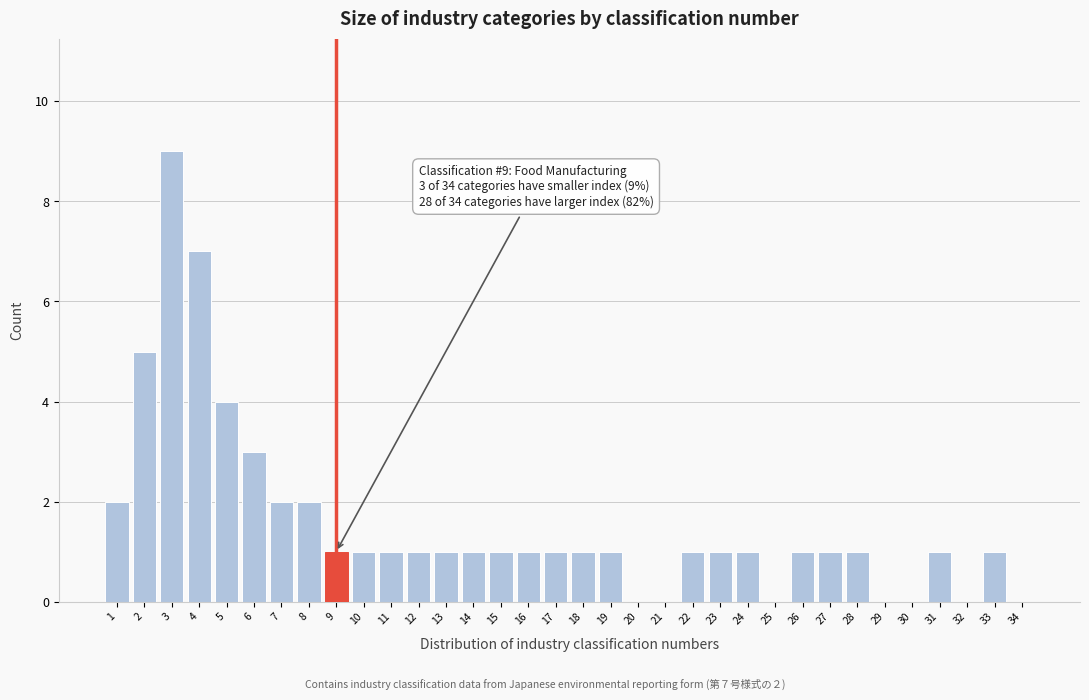

Between 16 and 6, which is larger?

6